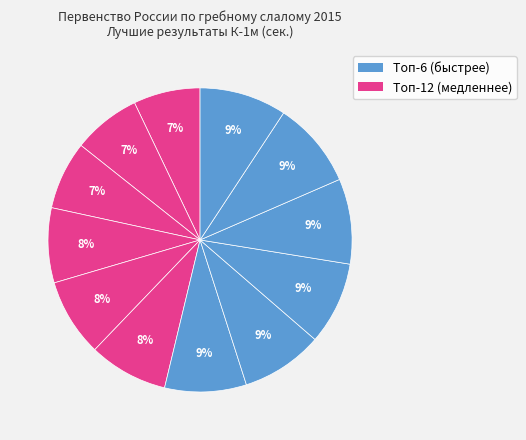

How many slices are in this pie chart?

12